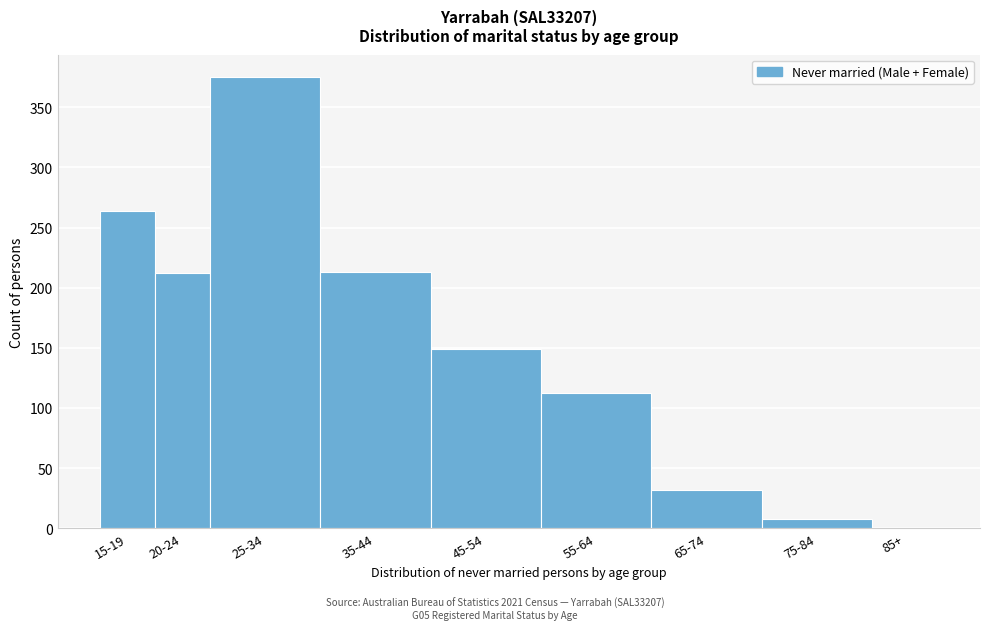

What is the sum of the values at 25-34 and 20-24?

587